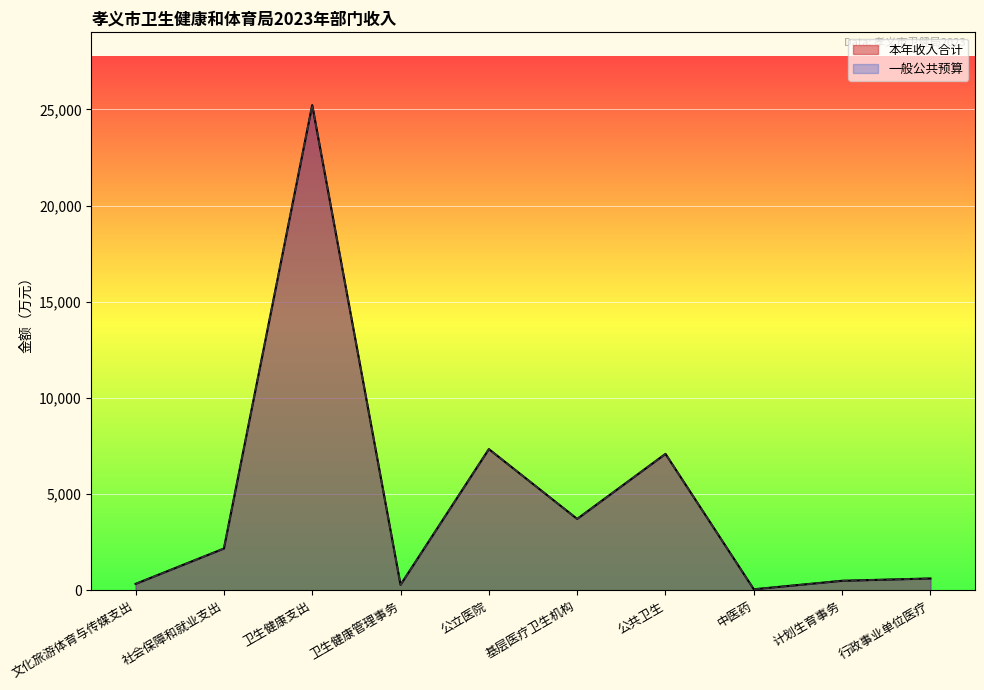

Rank the series by their maximum value, from highest to lowest.

本年收入合计, 一般公共预算